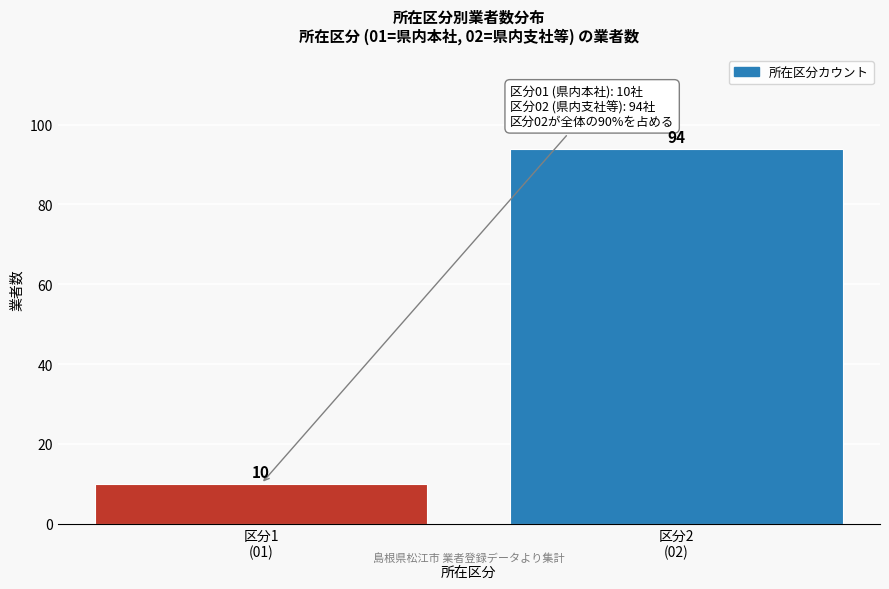

Reading left to right, what are all the values shown in this chart?

10	94